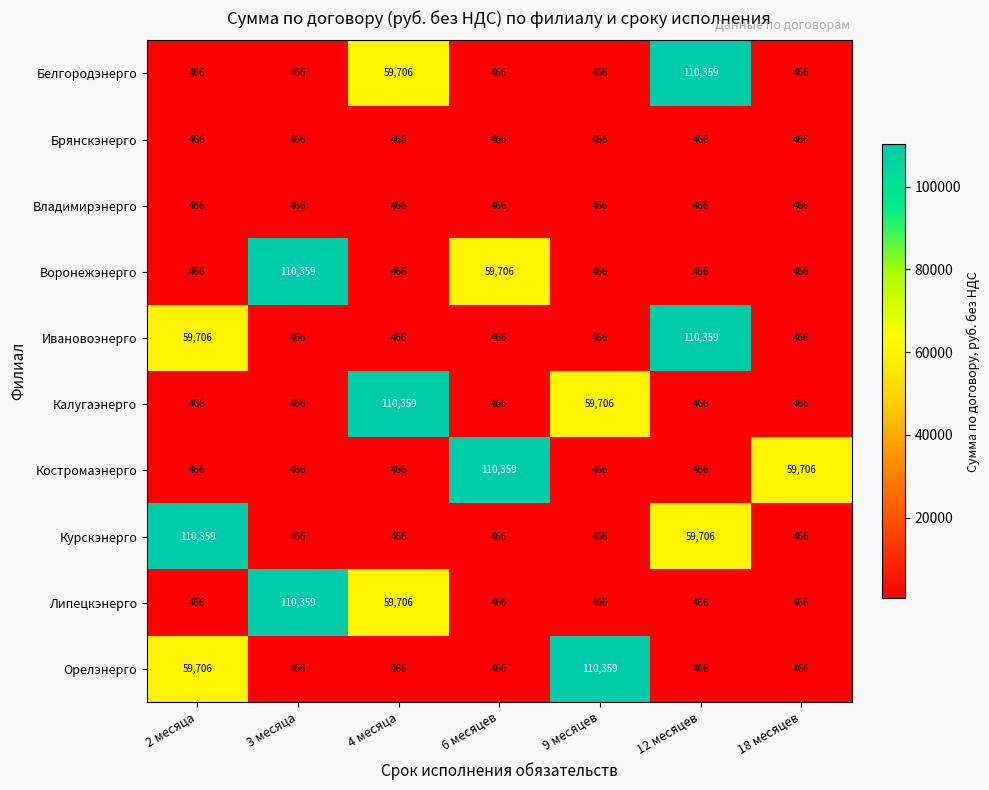

What is the spread (max minus min) of values at 12 месяцев?

109893